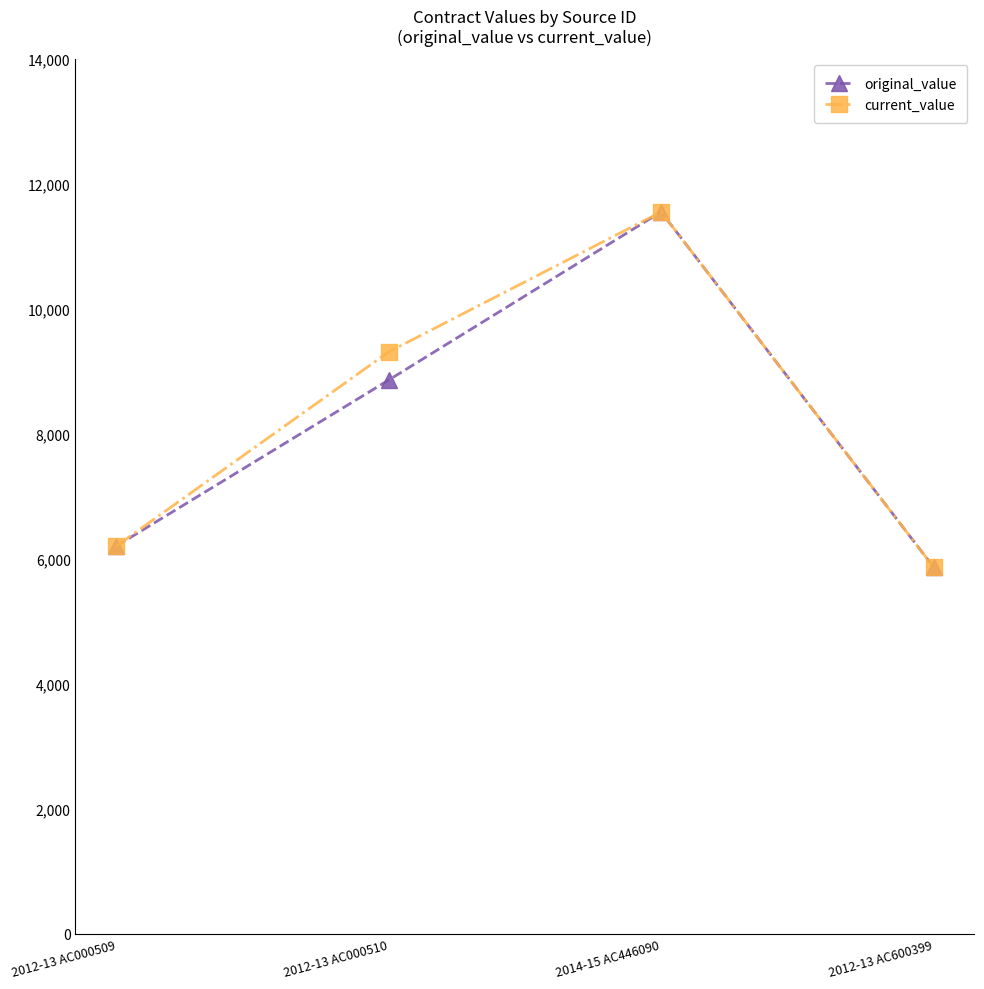

Does the chart have visible grid lines?

No